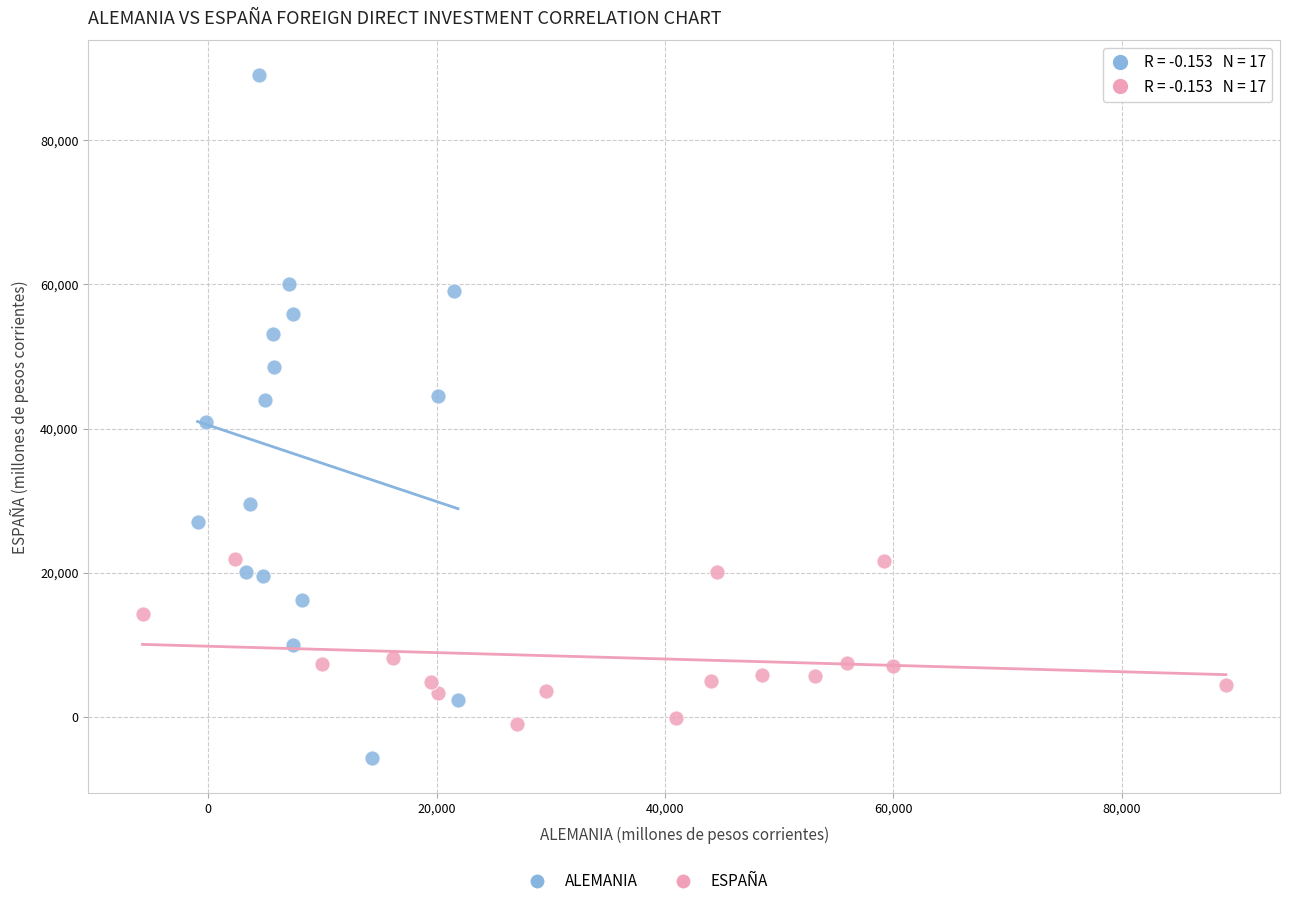

Which series has the widest spread of Y values?

ALEMANIA